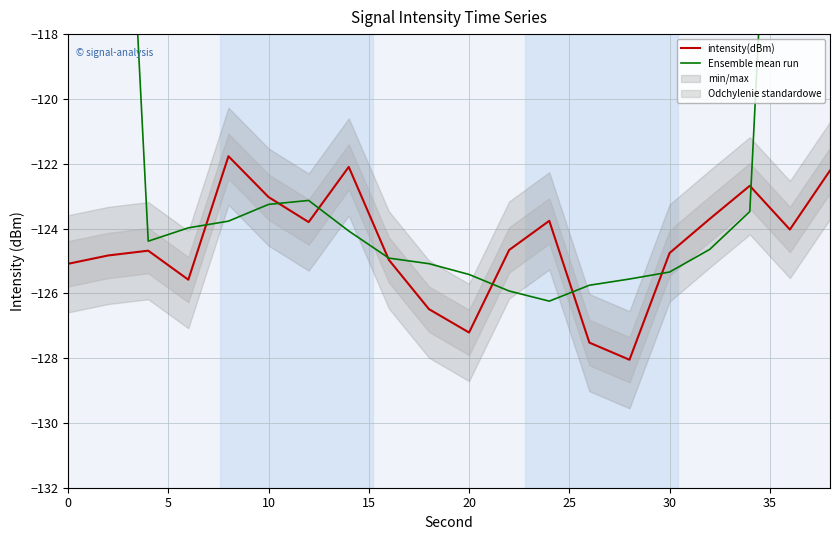

Which series has the largest range (max minus min)?

Ensemble mean run